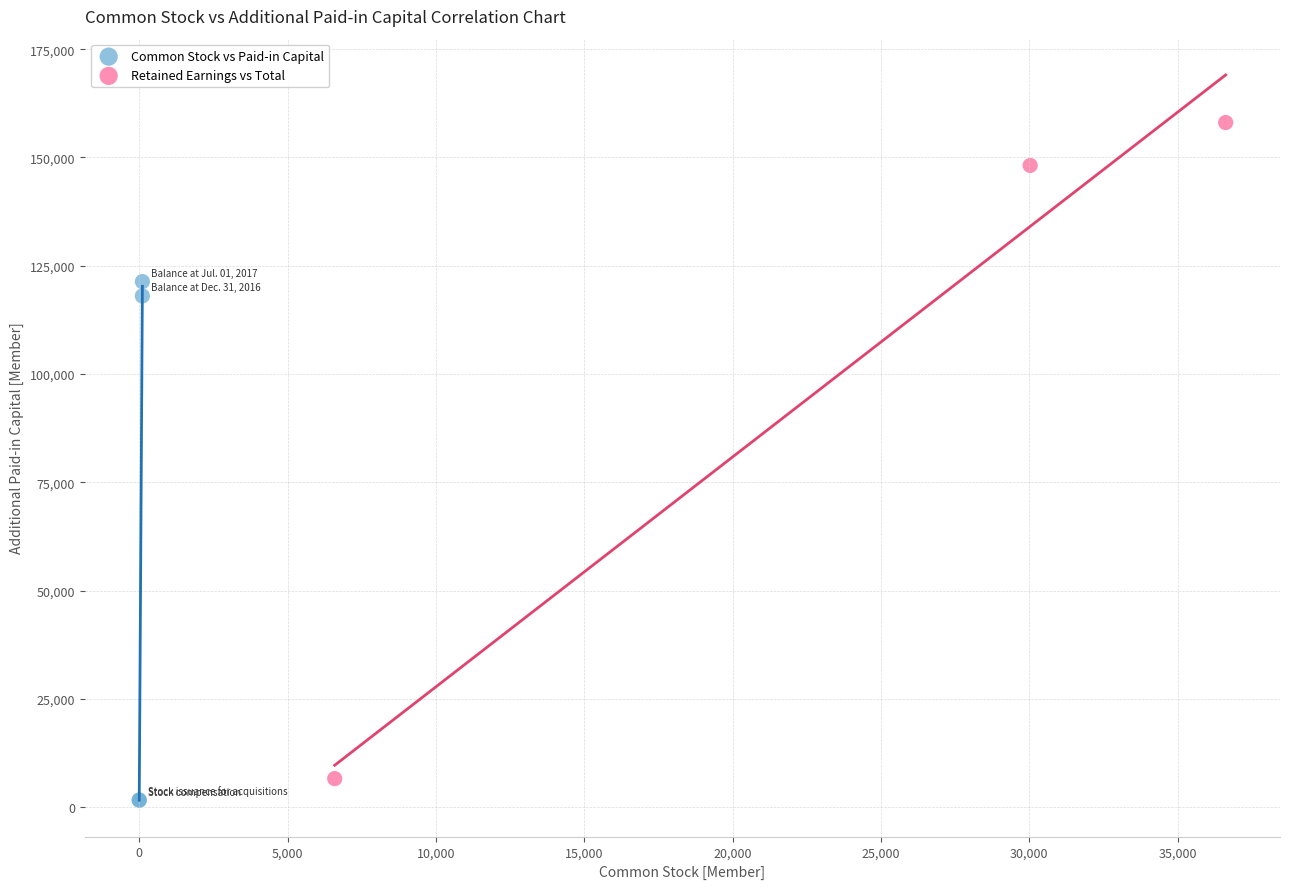

Which series reaches the maximum Y coordinate?

Retained Earnings vs Total